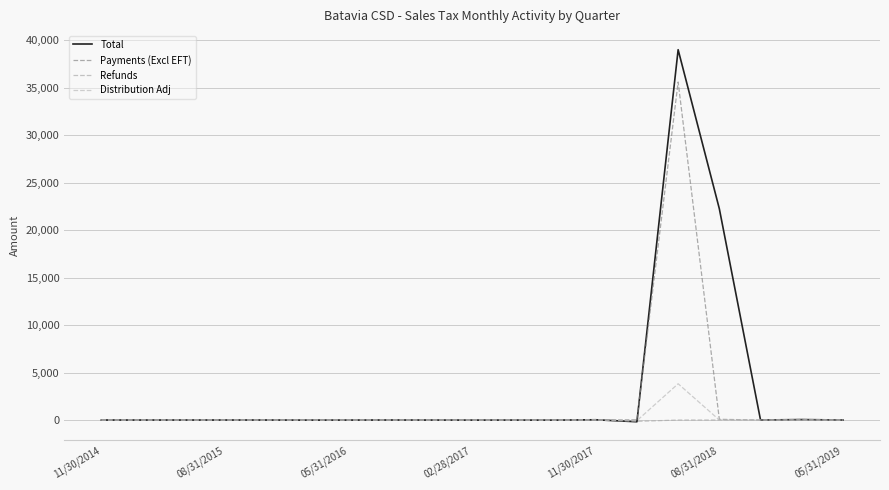

At which category does the chart reach its minimum across all series?

13